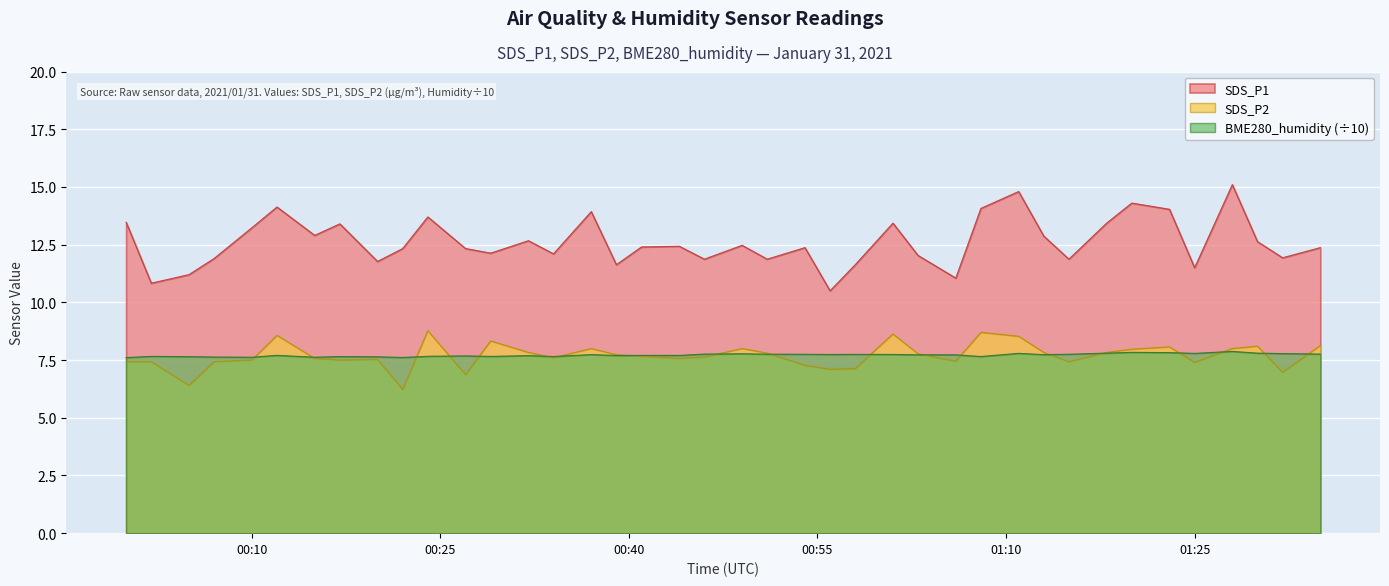

At which category does SDS_P2 reach its first local valley?

BME280_humidity